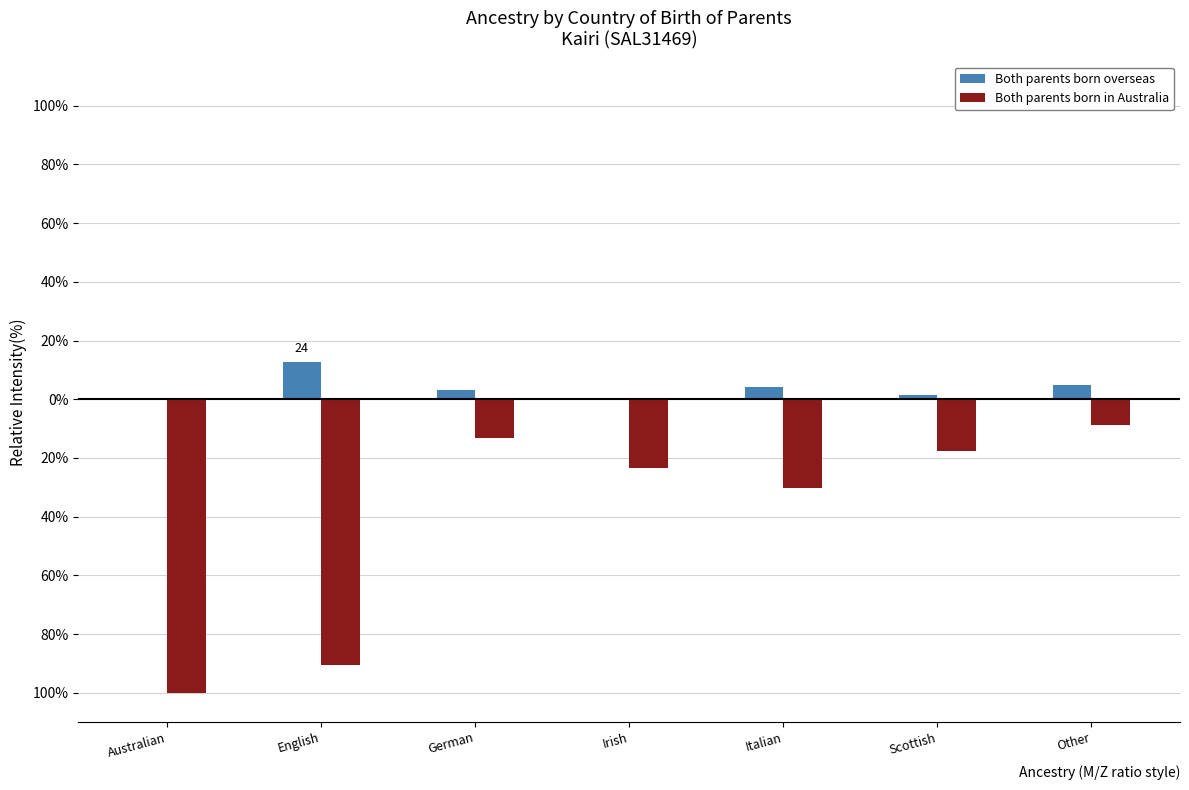

Does the chart contain stacked bars?

No